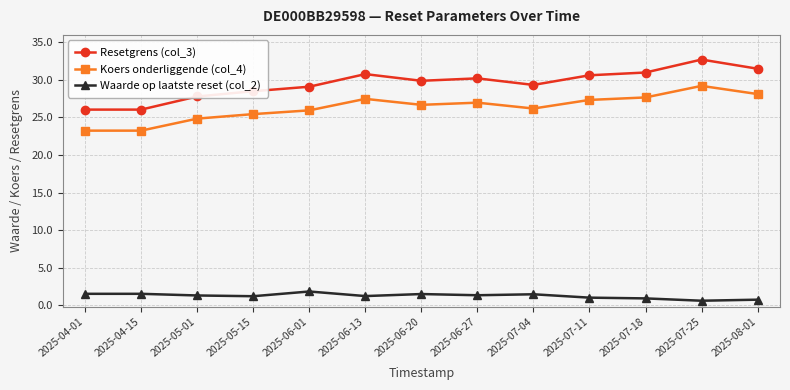

Rank the series at 2025-05-01 from highest to lowest value.

Resetgrens (col_3), Koers onderliggende (col_4), Waarde op laatste reset (col_2)